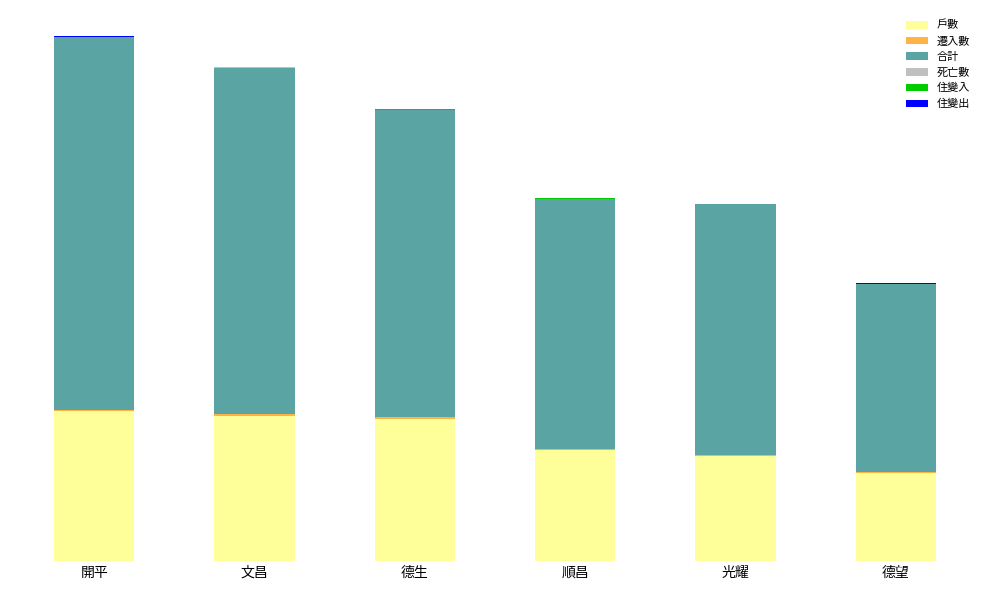

True or false: 死亡數 has a value of 2 at 開平.

True